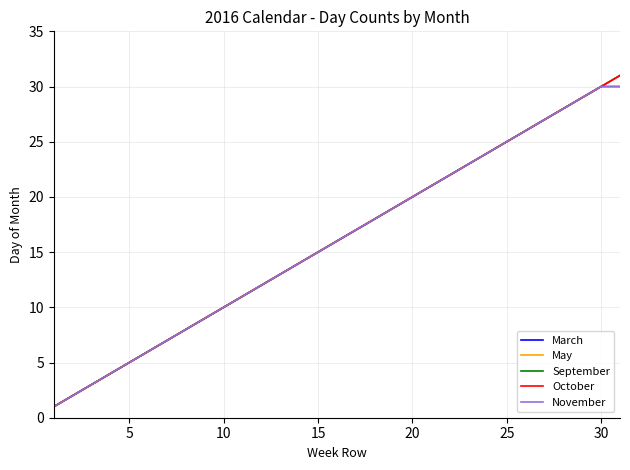

Does the chart display data point markers on the line(s)?

No